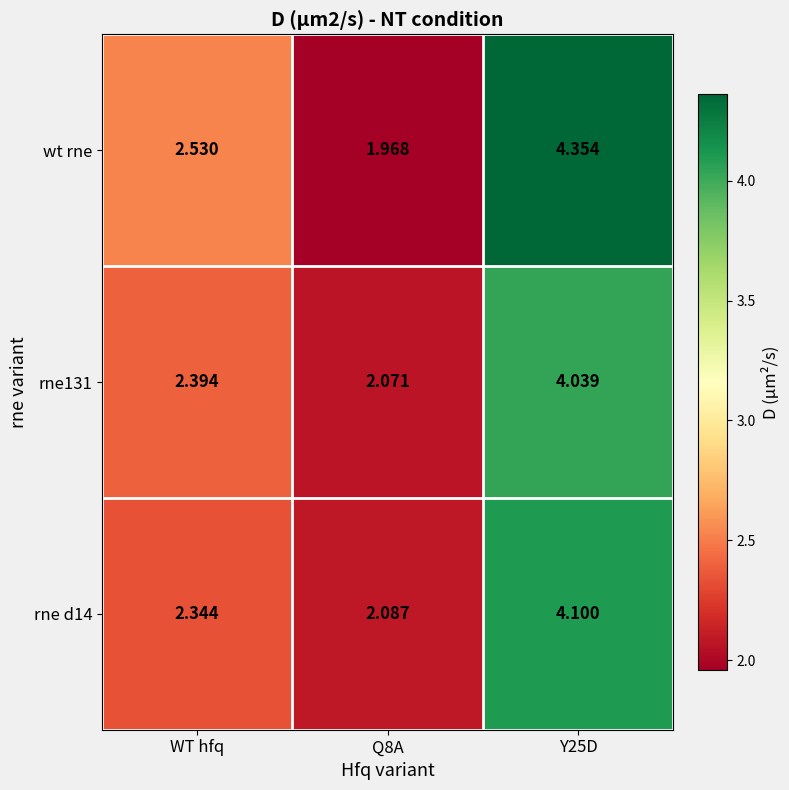

Which series changed the most between WT hfq and Y25D?

wt rne